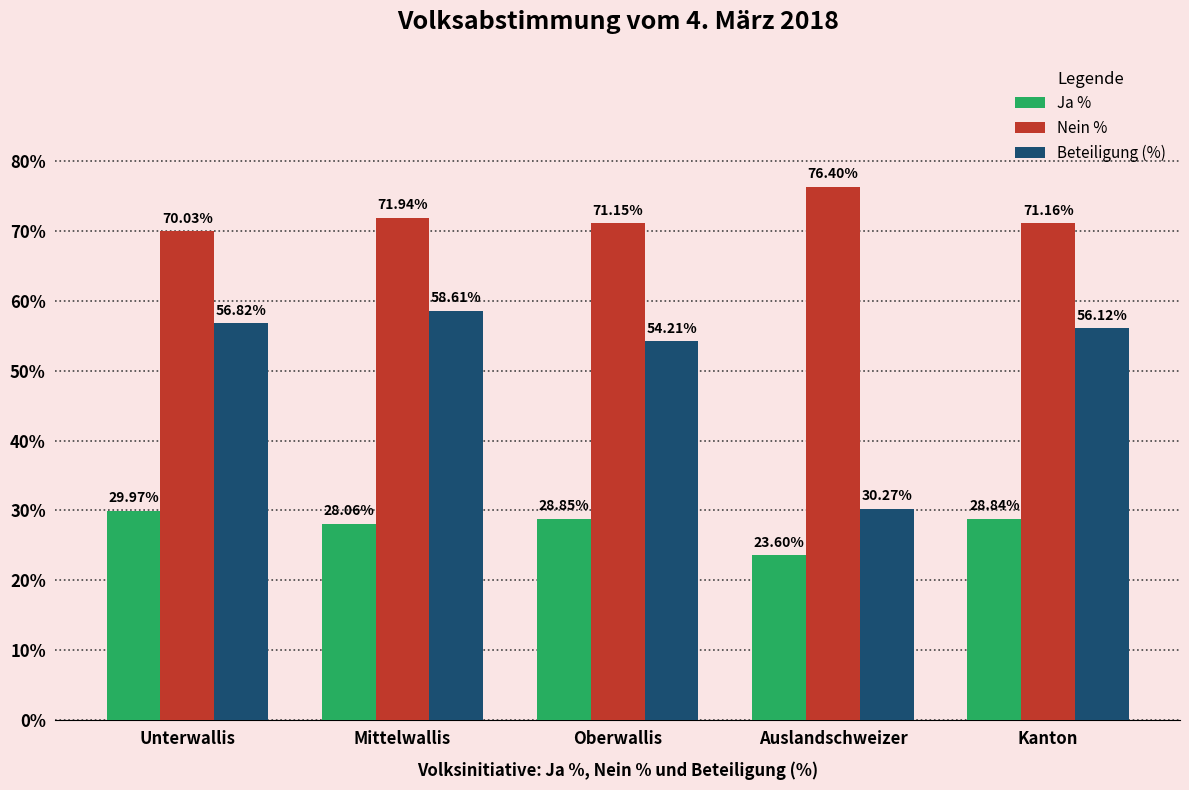

What is the label of the 5th bar from the right?

Unterwallis